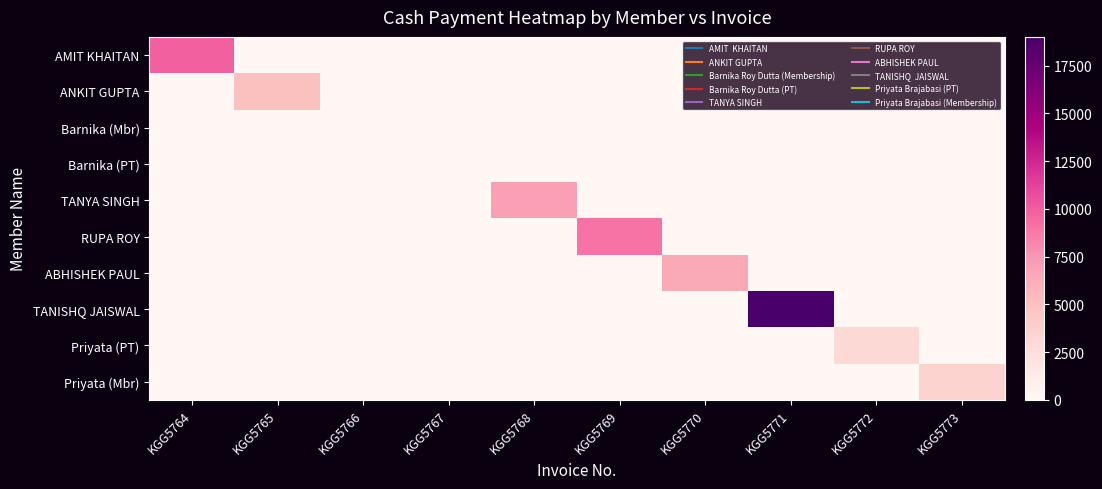

At which category is the sum across all series the highest?

KGG5771